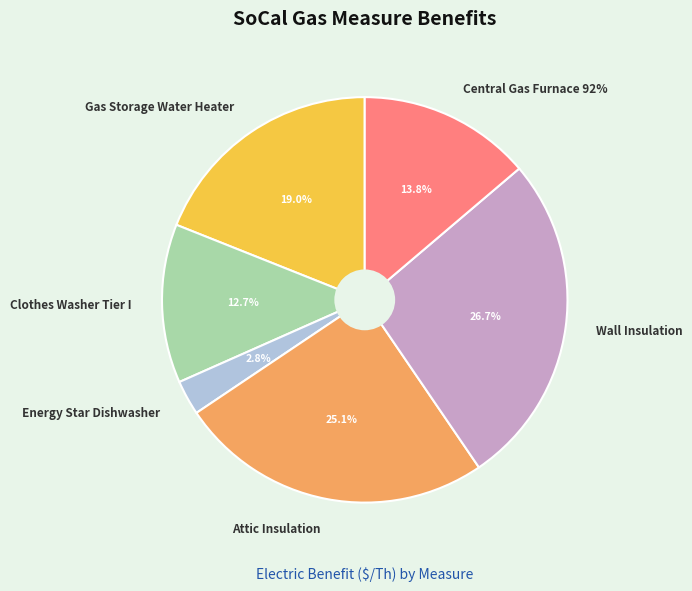

Is it true that Gas Storage Water Heater is 31% of the pie?

False